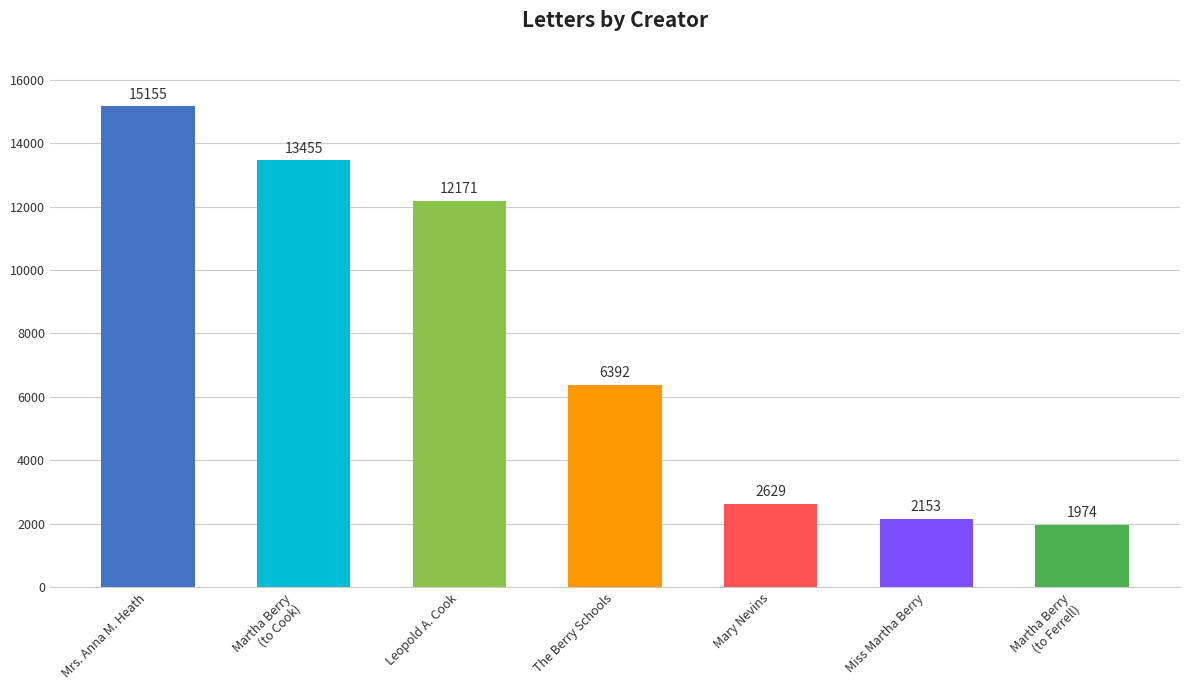

Reading left to right, transcribe all the data shown in this chart.

15155	13455	12171	6392	2629	2153	1974